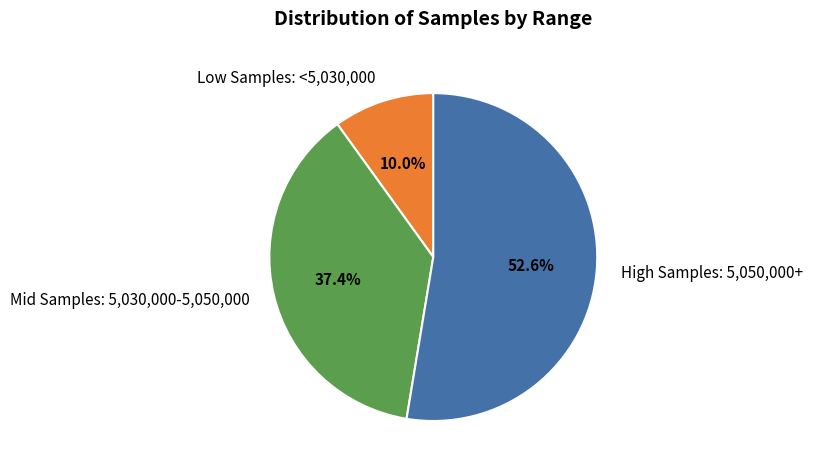

Which category has the biggest portion of the pie?

High Samples: 5,050,000+